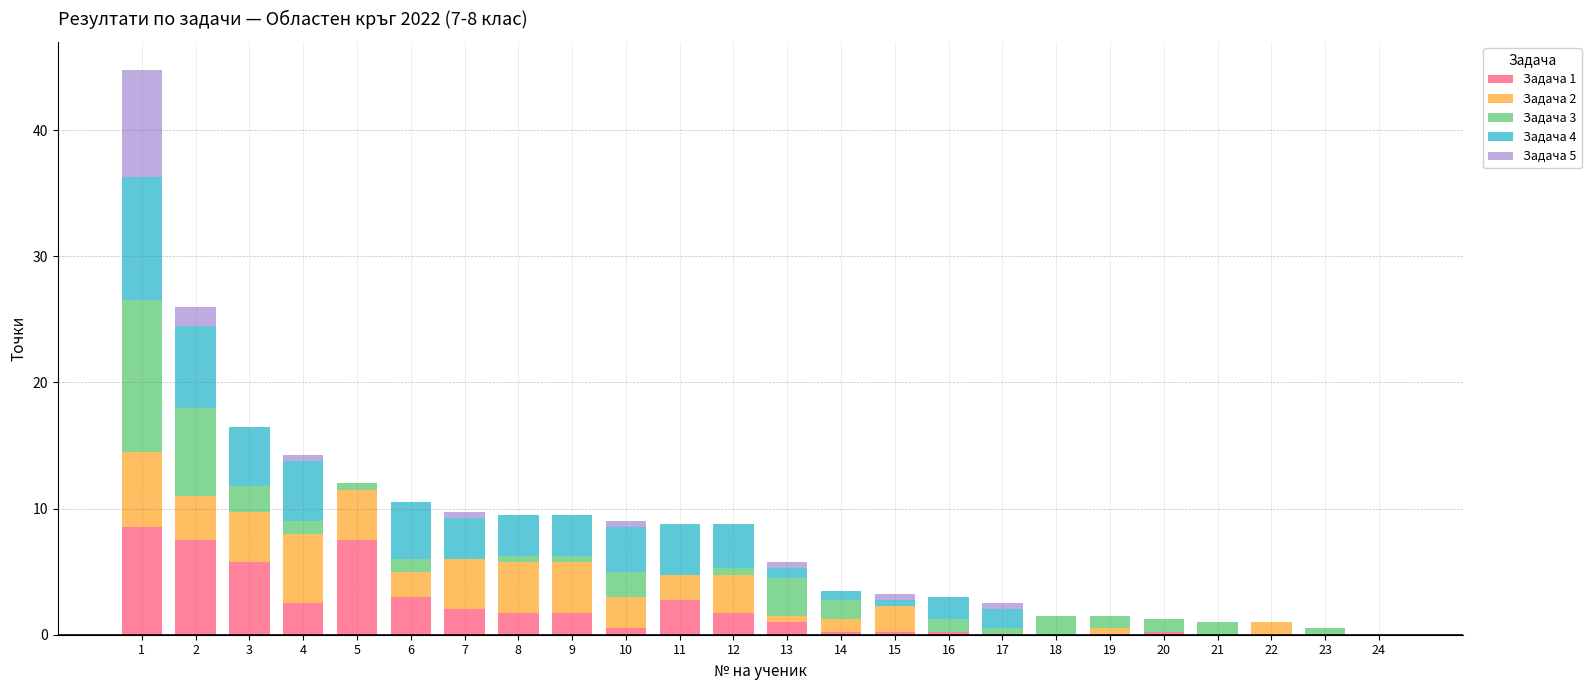

Count the number of data series in this chart.

5